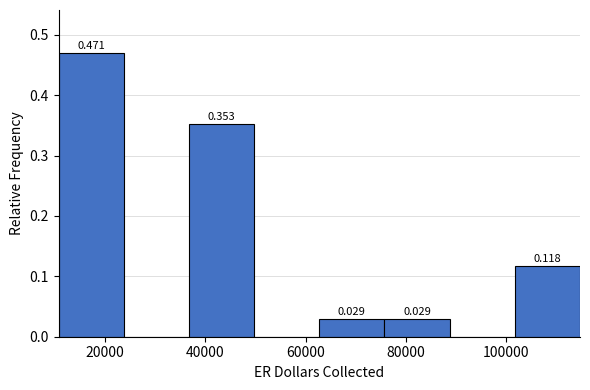

Over which range of the x-axis is the bar tallest?

10000 to 24000